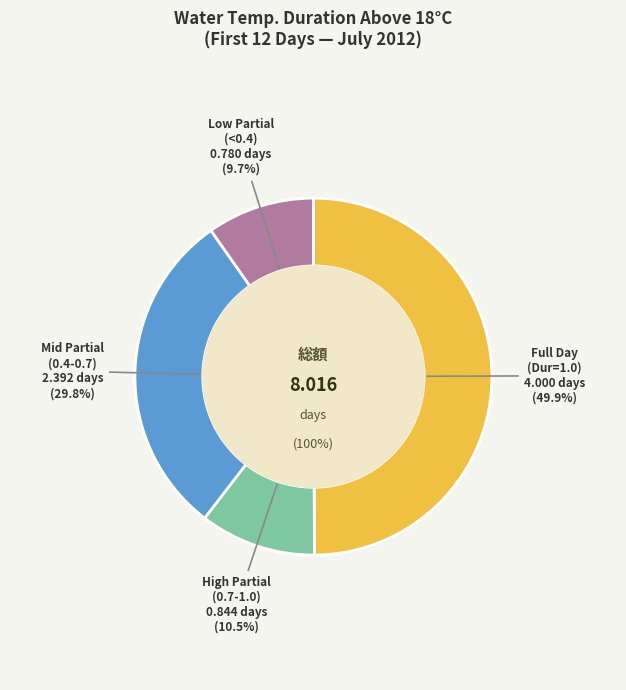

Is it true that 2012-07-05 is 1% of the pie?

False